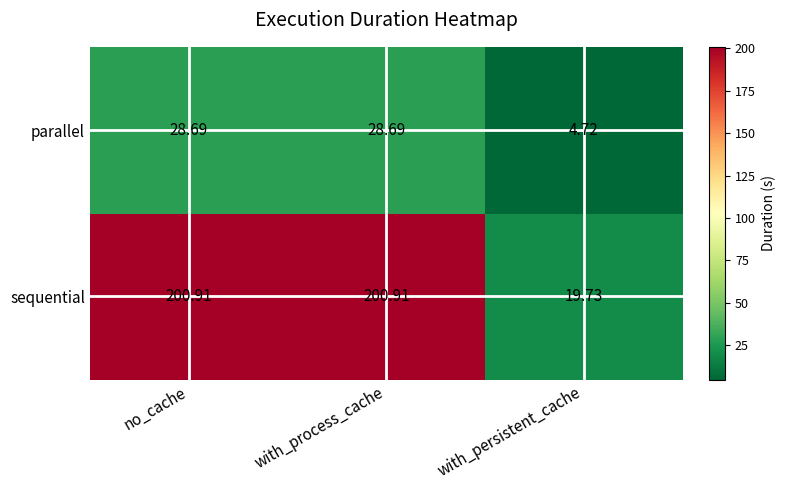

What is the difference between the highest and lowest values at with_process_cache?

172.2